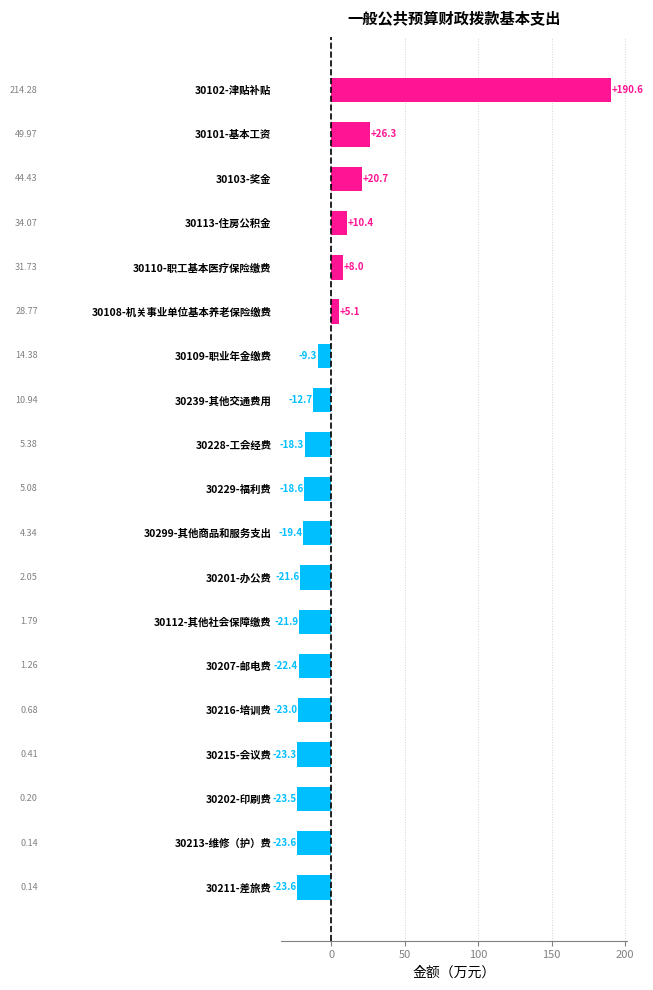

What is the sum of the values at 30229-福利费 and 30228-工会经费?

-36.9